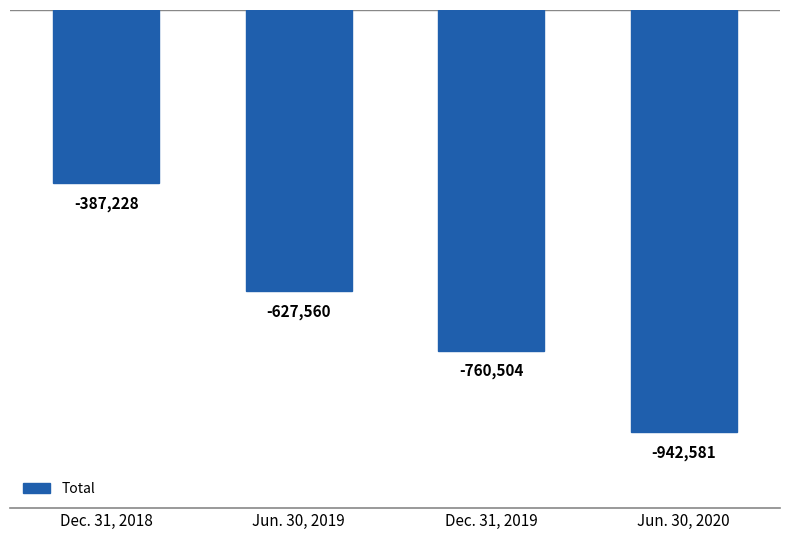

What is the difference between the maximum and minimum values?

555353